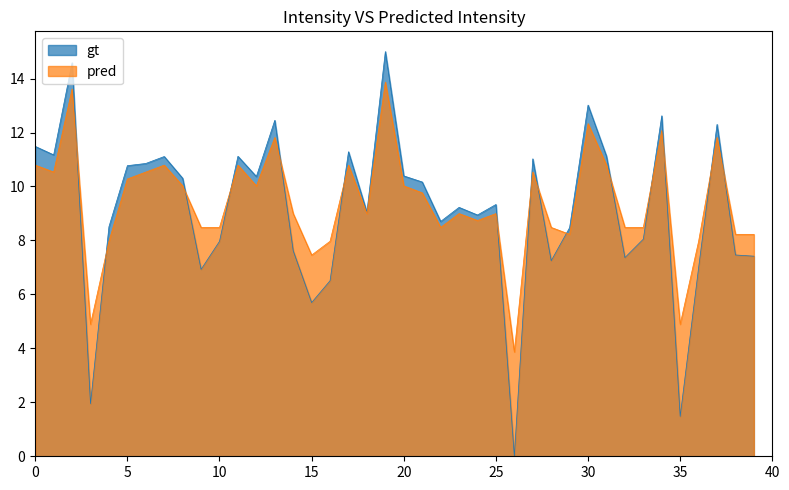

What is the difference between the maximum and minimum values in the pred series?

10.0